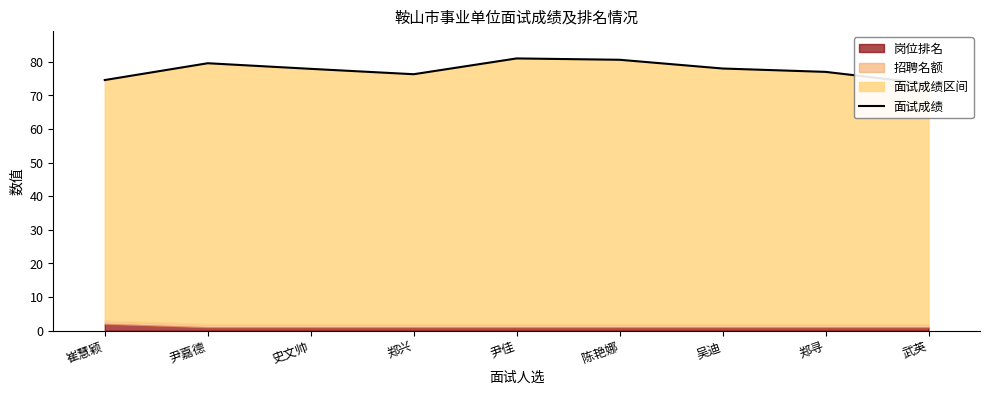

Where is the first local maximum?

尹嘉德